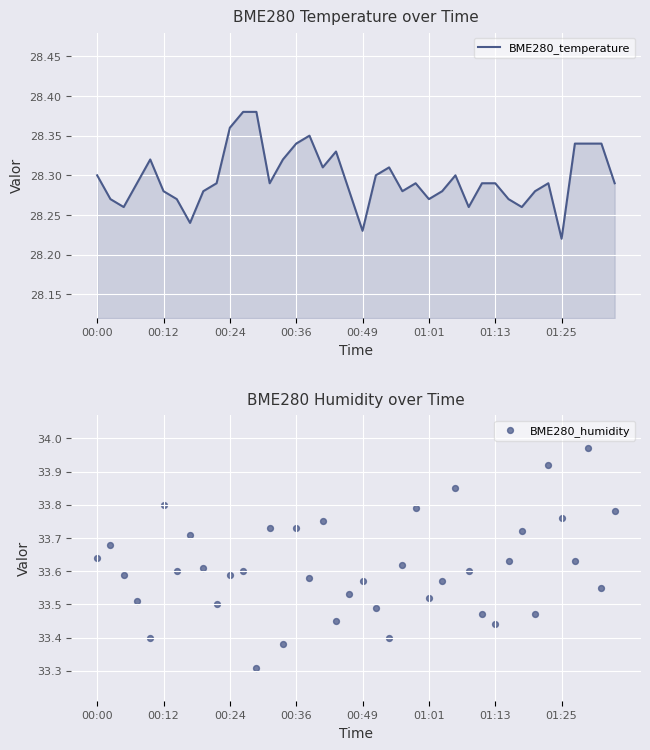

Which series reaches the minimum Y coordinate?

BME280_temperature